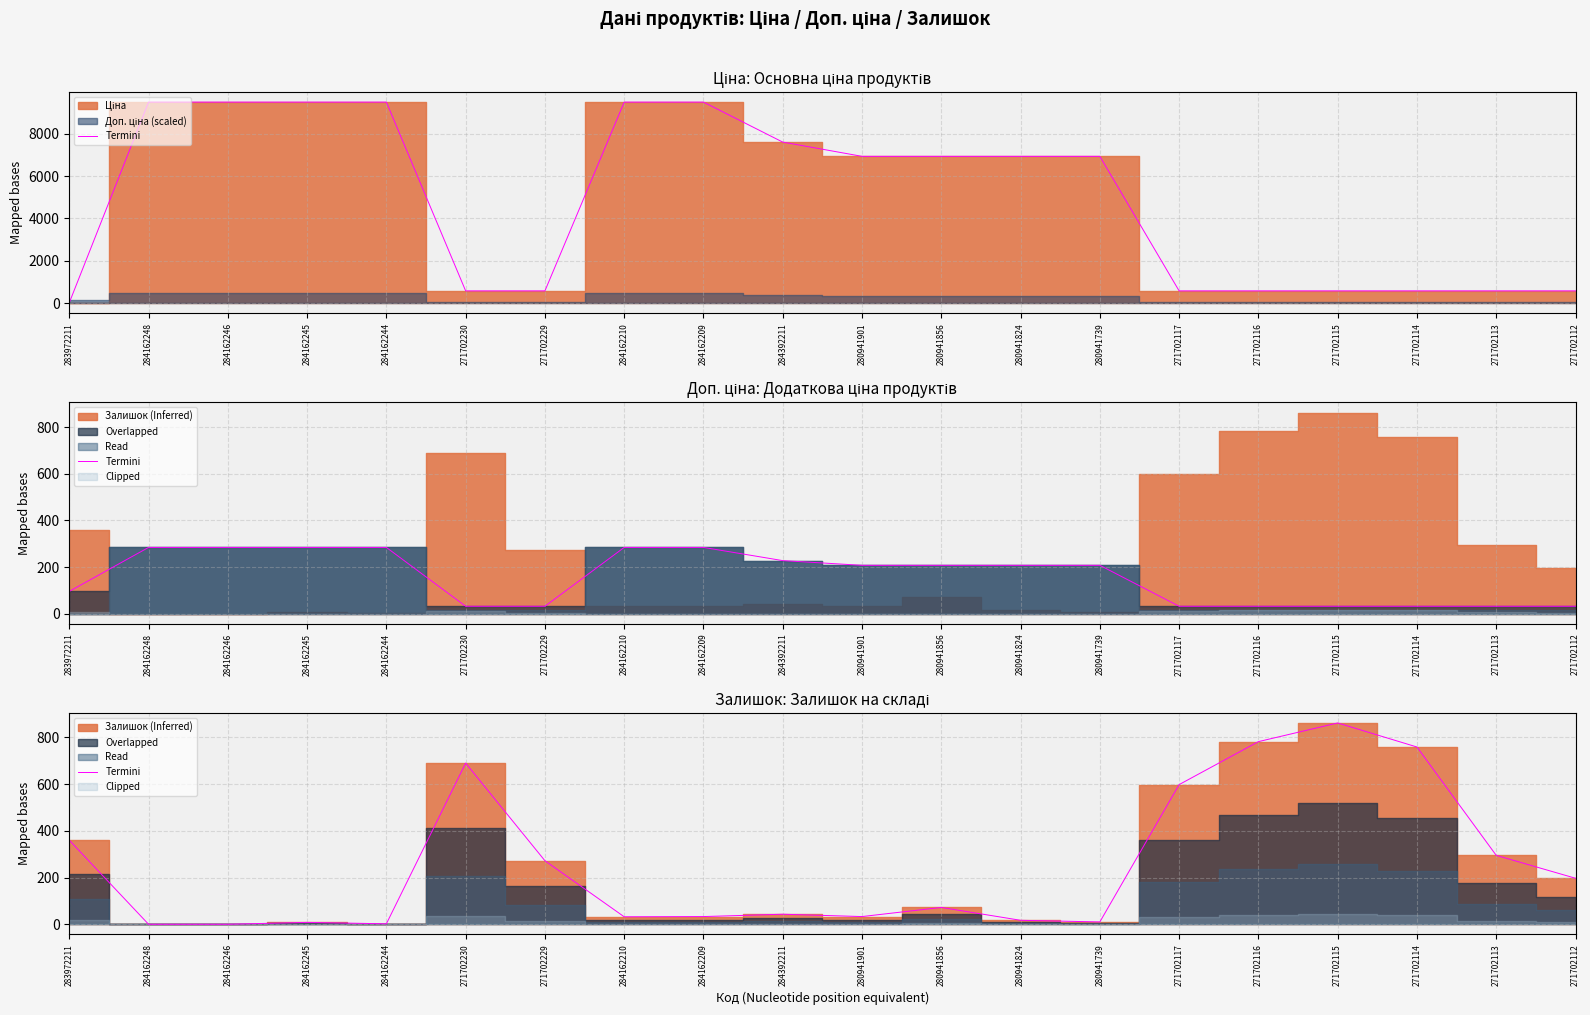

What position from the right is 284162245?

17